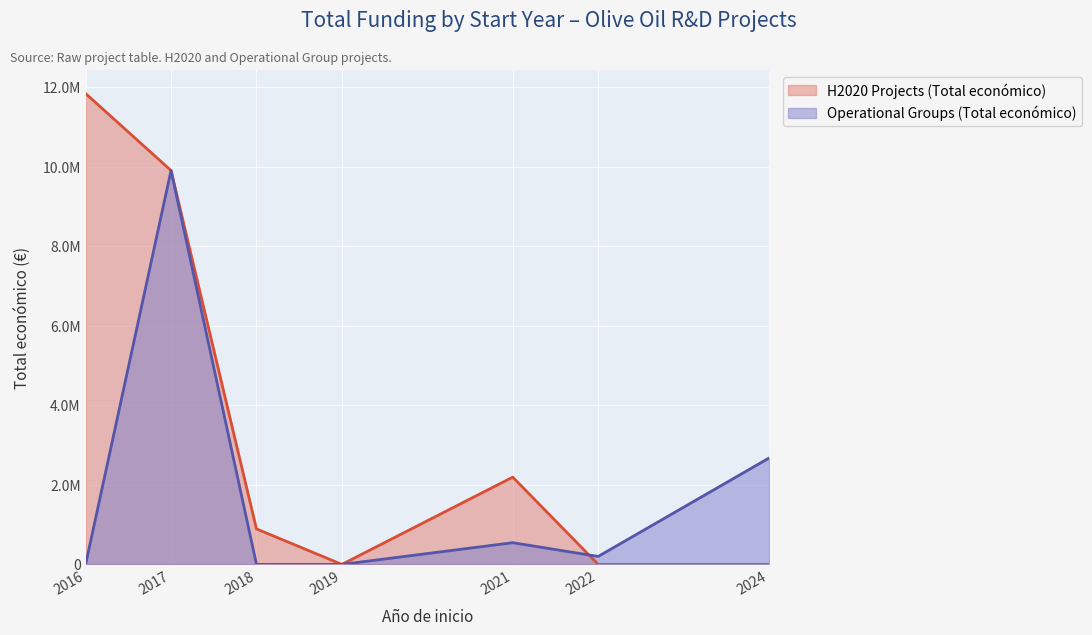

At which label does Operational Groups (Total económico) first exceed 298397?

2017